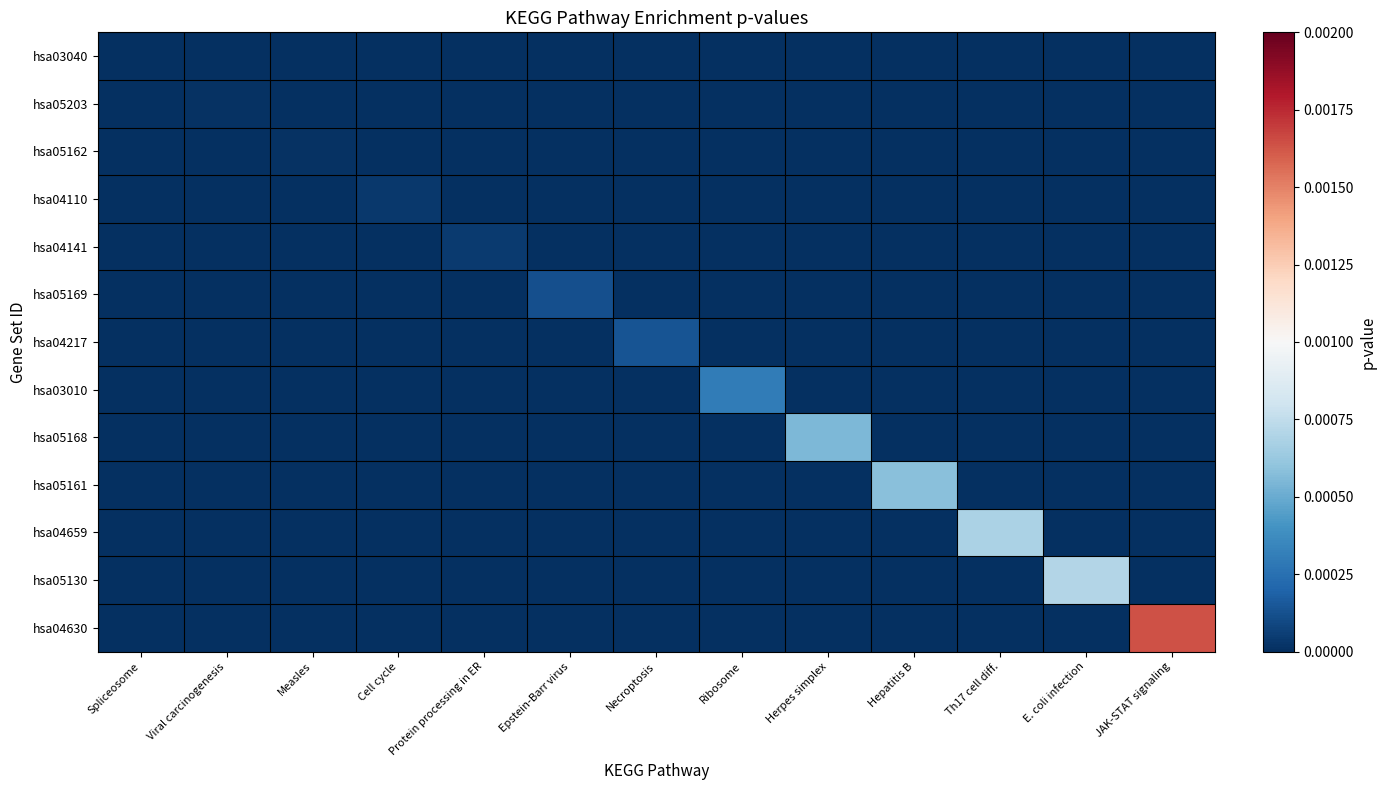

Between Cell cycle and Ribosome, which is larger?

Cell cycle